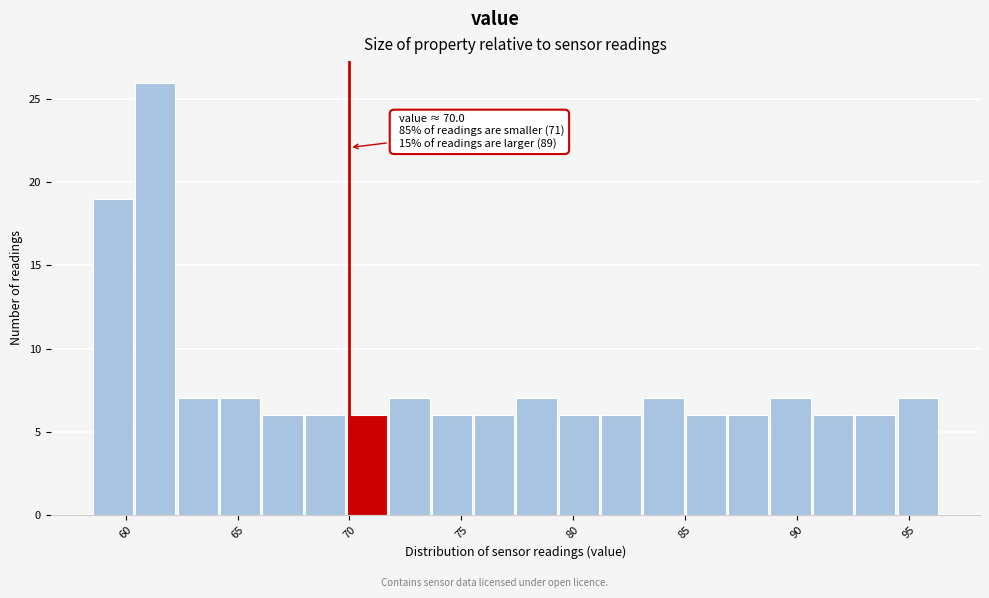

Around what value on the x-axis is the tallest bar? Give the approximate position of its centre, as read against the axis.

61.5